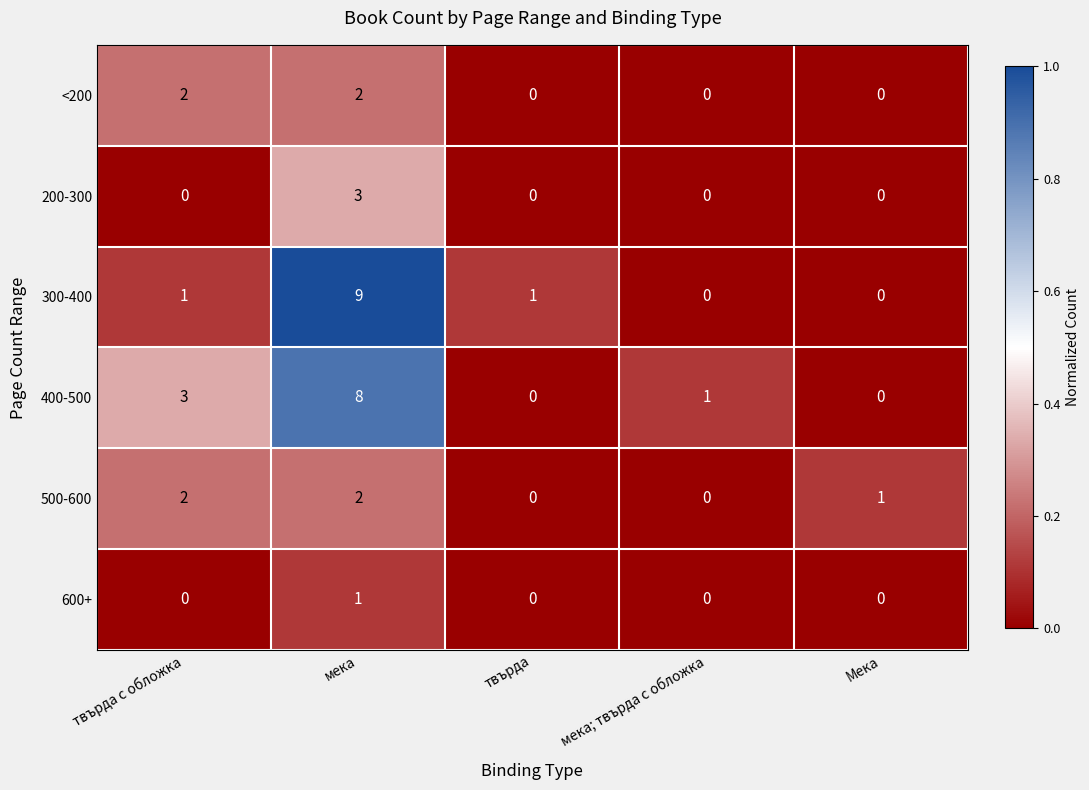

How many positive values does the 200-300 series have?

1